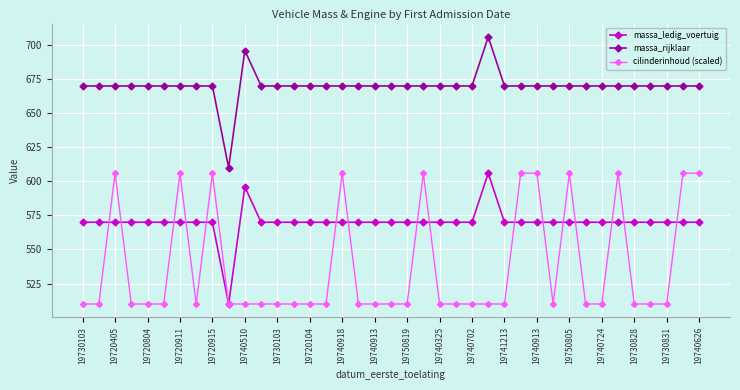

What is the highest value of the cilinderinhoud (scaled) series?

606